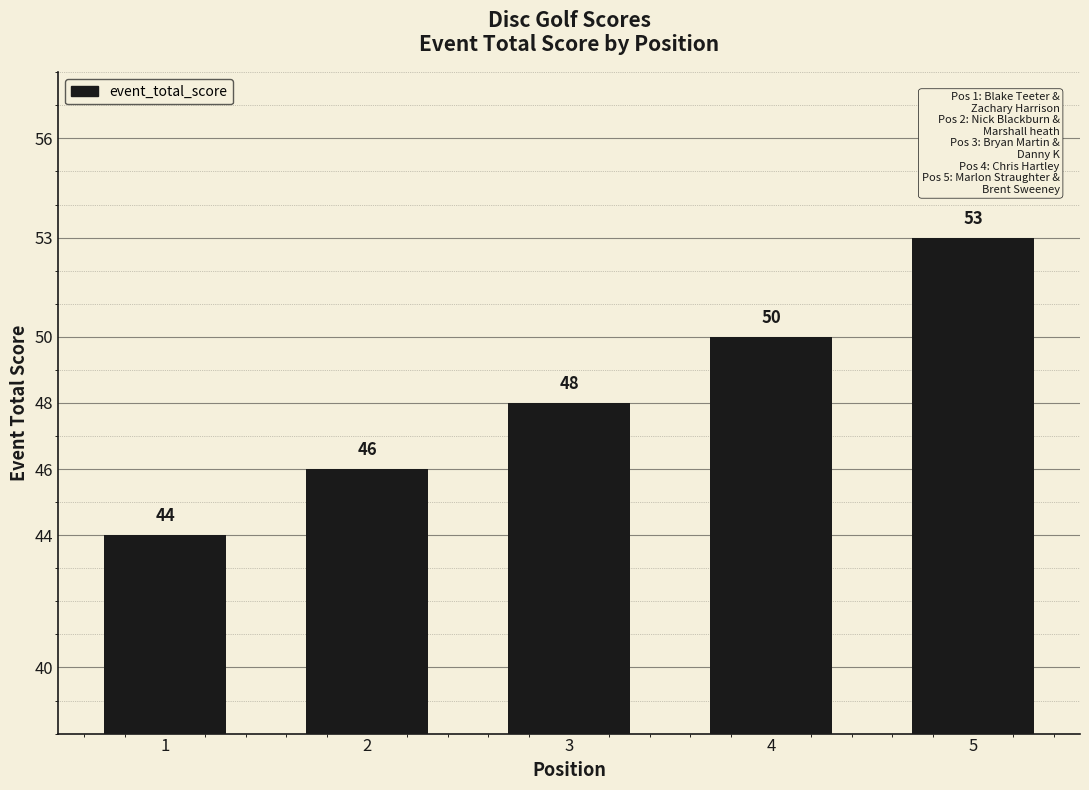

What is the greatest value displayed?

53